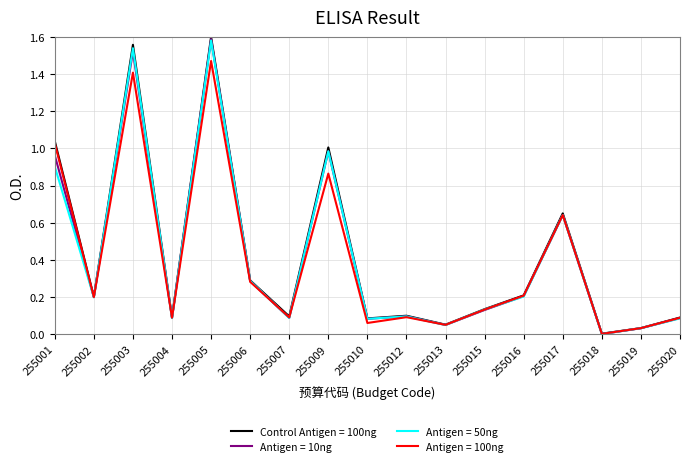

Which series has the largest range (max minus min)?

Control Antigen = 100ng